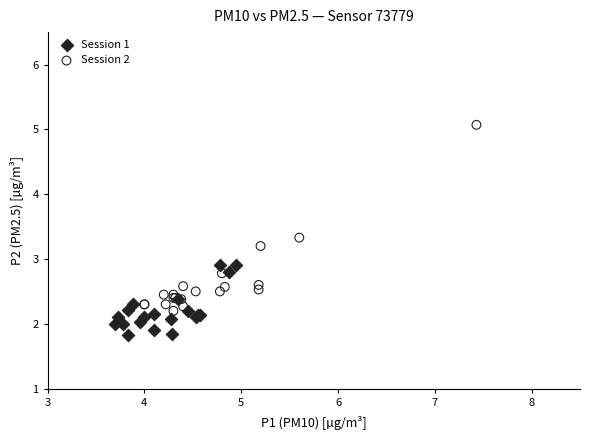

Which series reaches the minimum Y coordinate?

Session 1